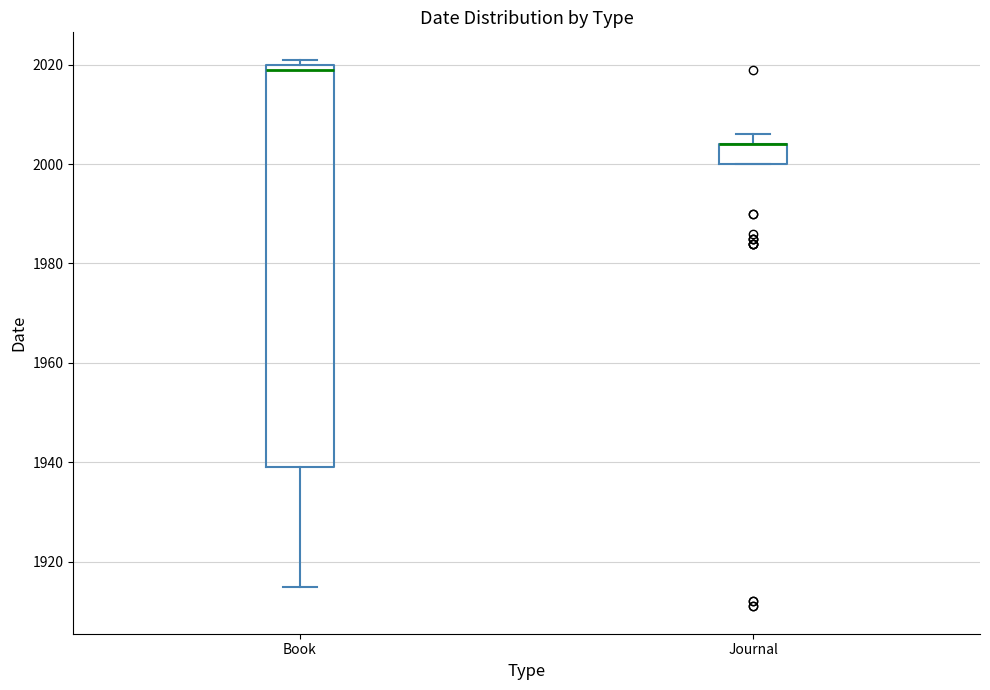

Reading left to right, read every box against the y-axis: the position of its median line, the range the box covers, and the ends of its whiskers. The values are not printed on the chart, so give them approximately, as read against the axis.

Book: median 2020 (just below the box's upper edge), box 1940 to 2020, whiskers 1916 to 2022
Journal: median 2004 (drawn on the box's upper edge), box 2000 to 2004, whiskers 2000 to 2006